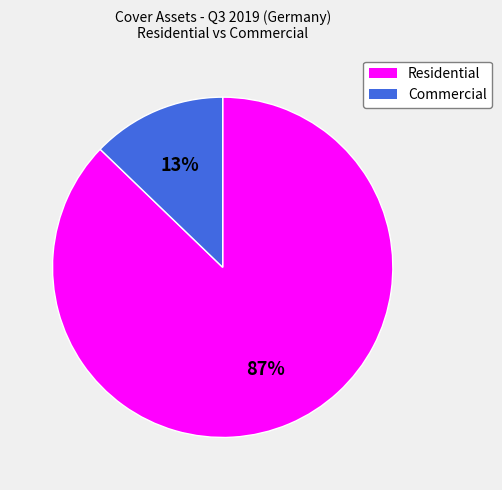

Combined, do Residential and Commercial account for over 50%?

Yes